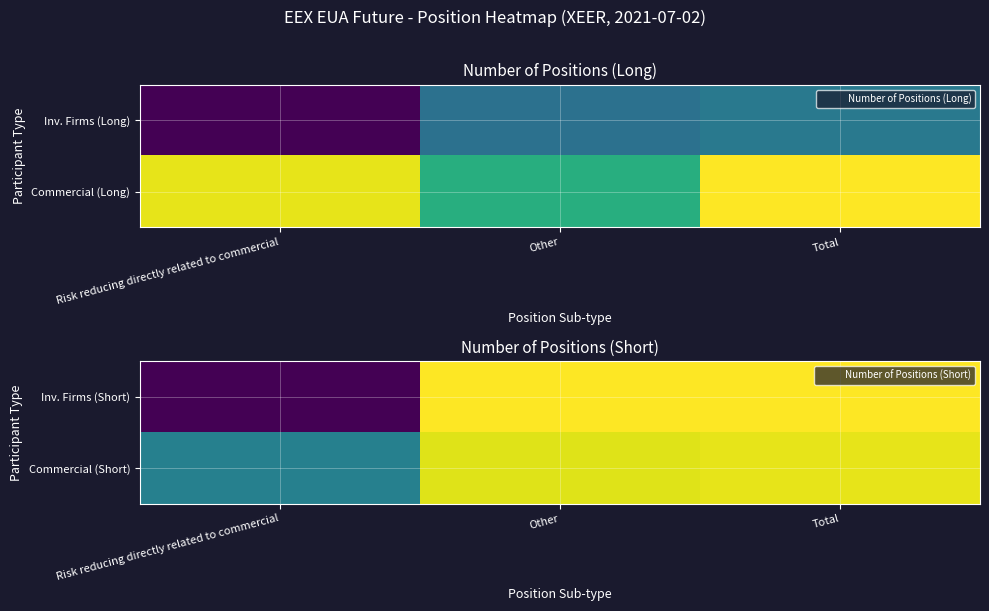

What is the total value across all series at Total?

23.6